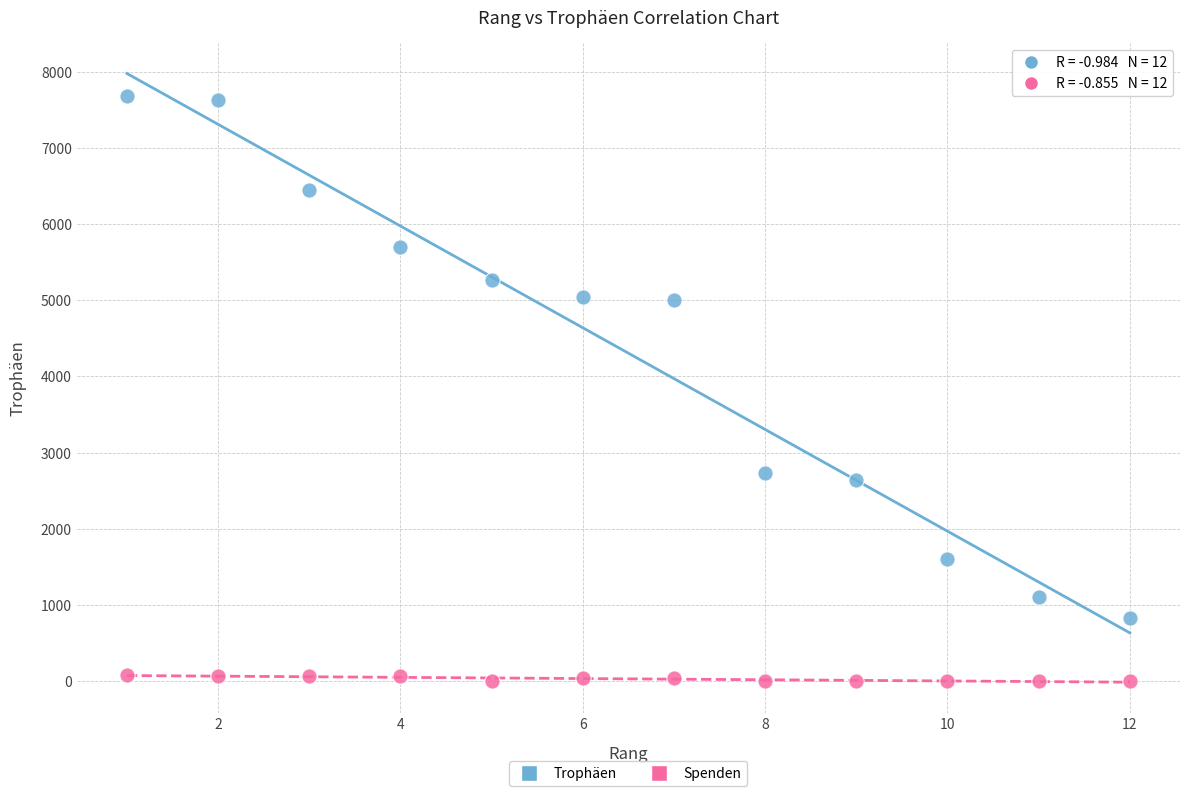

Which series reaches the minimum Y coordinate?

Spenden